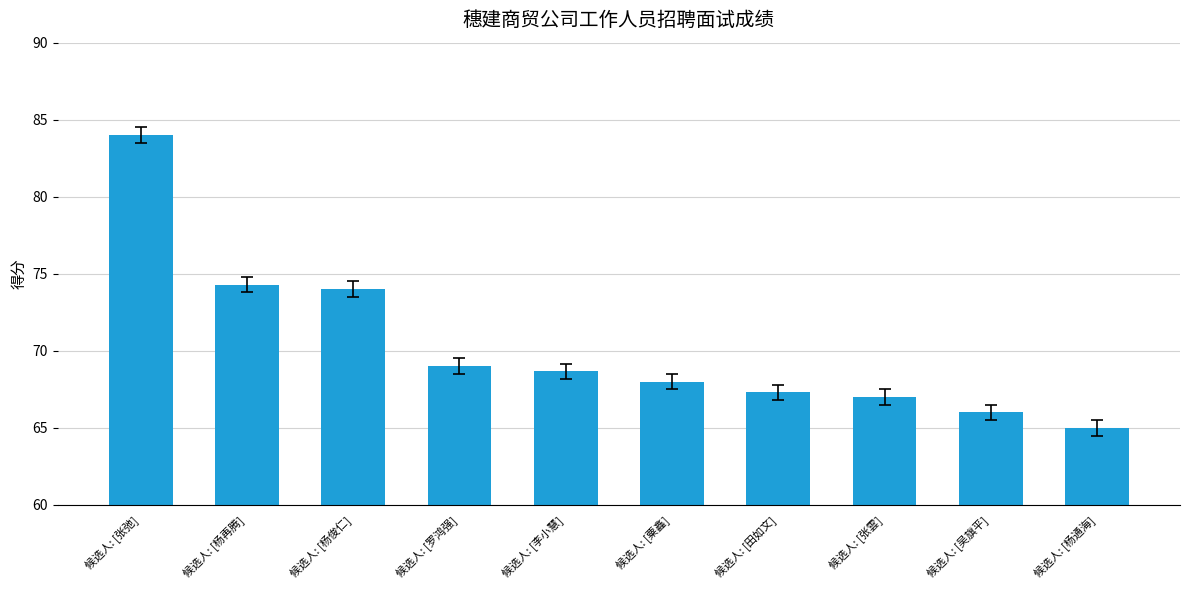

Is it true that the value at 候选人: [吴旗平] is 66.0?

True